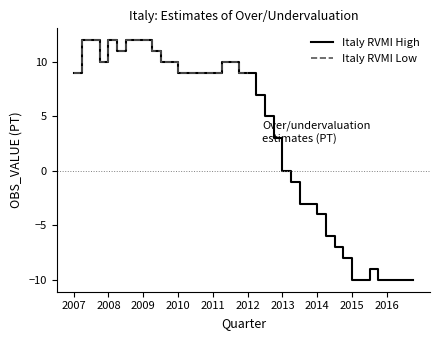

The value of Italy RVMI Low at 35 is nan. True or false?

False